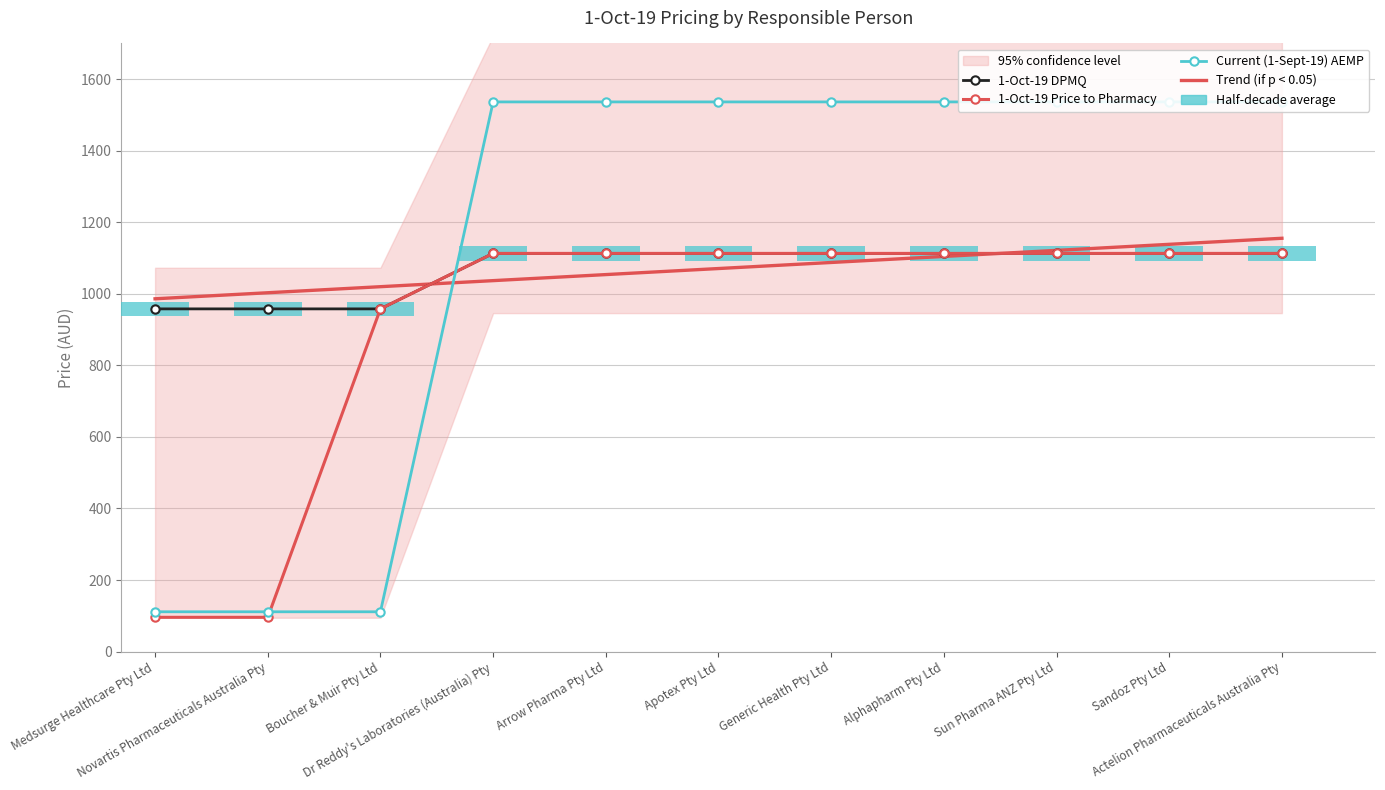

What is the value of the 1-Oct-19 DPMQ bar at the 3rd from the left?

958.0